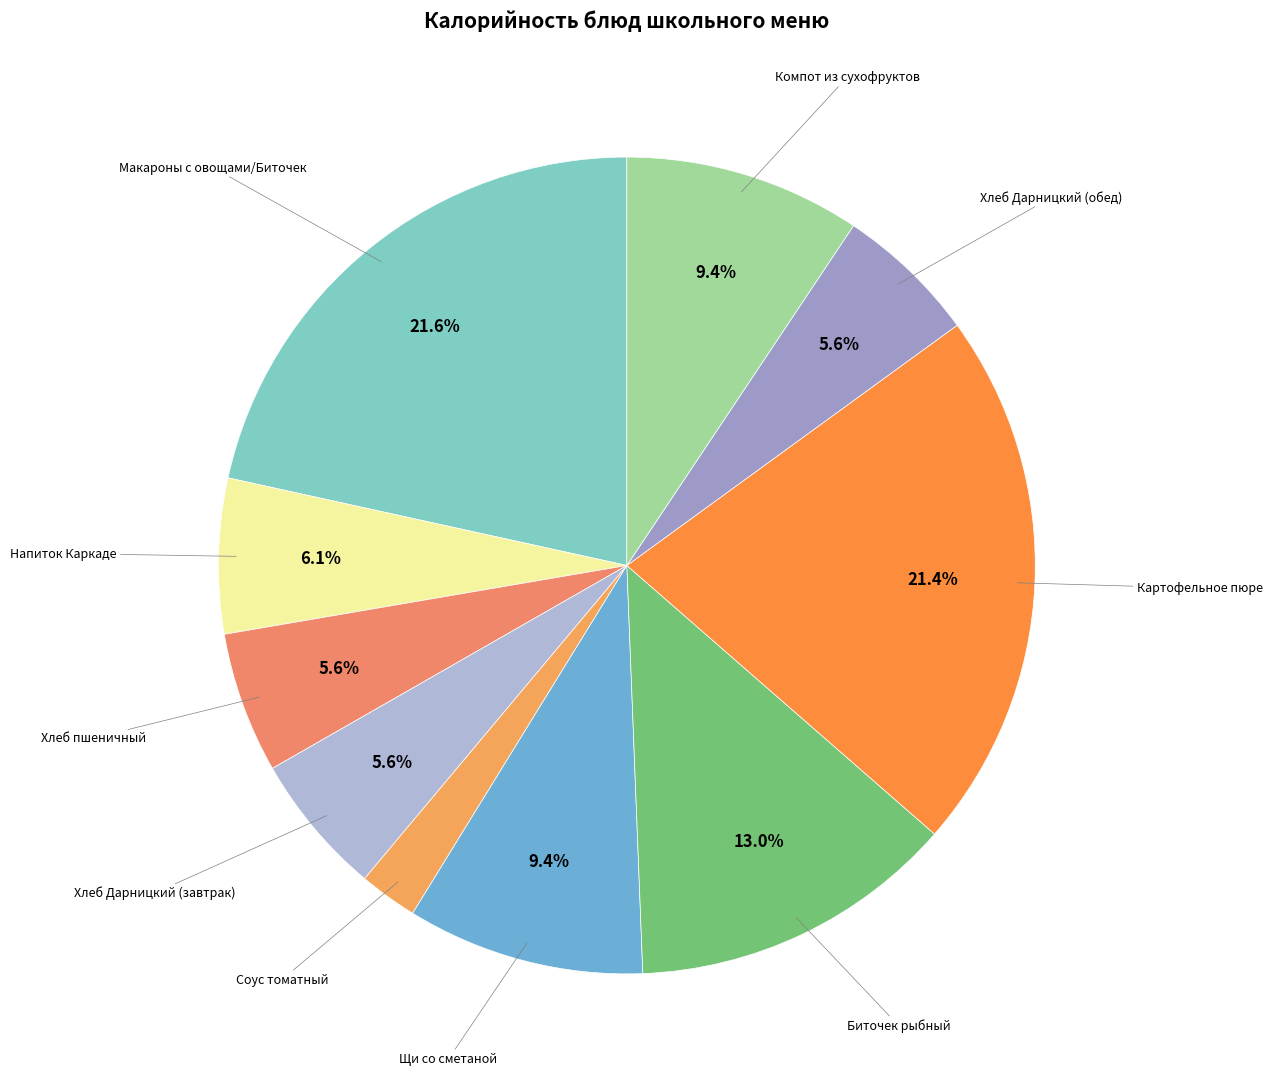

Which category has the smallest portion of the pie?

Соус томатный